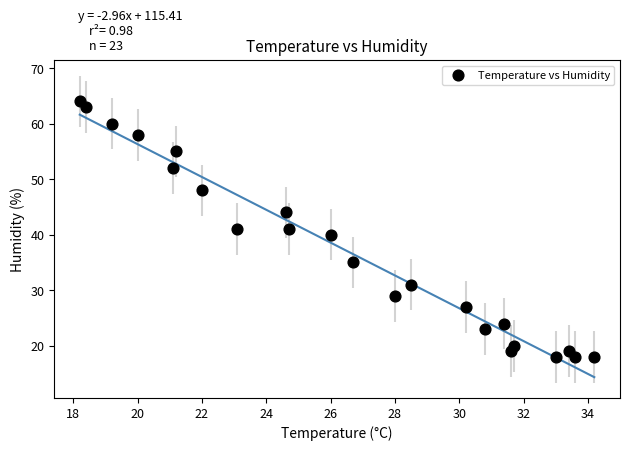

What is the range of Y values (max minus min)?

46